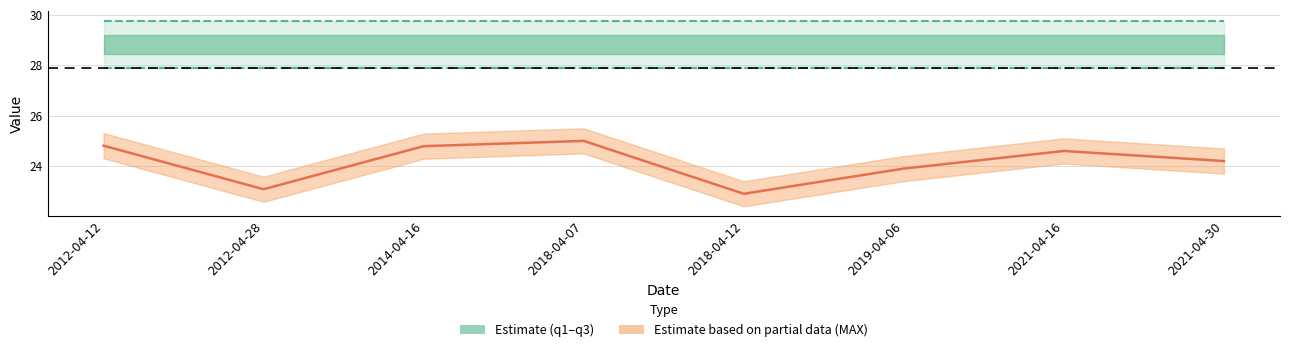

The q3 series shows 43.5 at 2018-04-12. True or false?

False